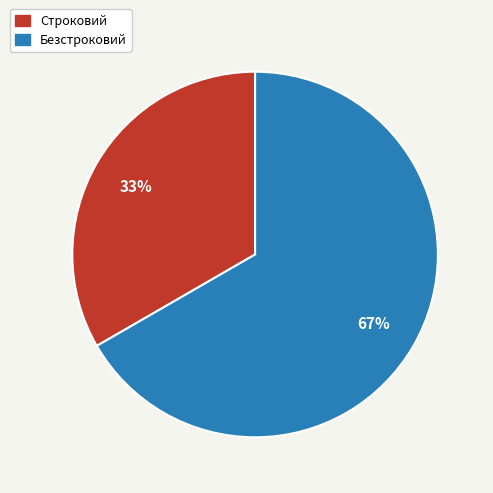

The Безстроковий slice represents 67% of the pie. True or false?

True